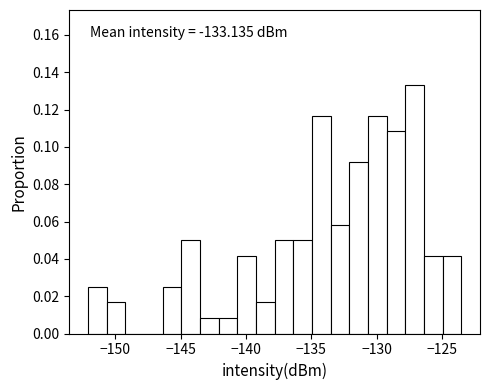

Around what value on the x-axis is the tallest bar? Give the approximate position of its centre, as read against the axis.

-127.0